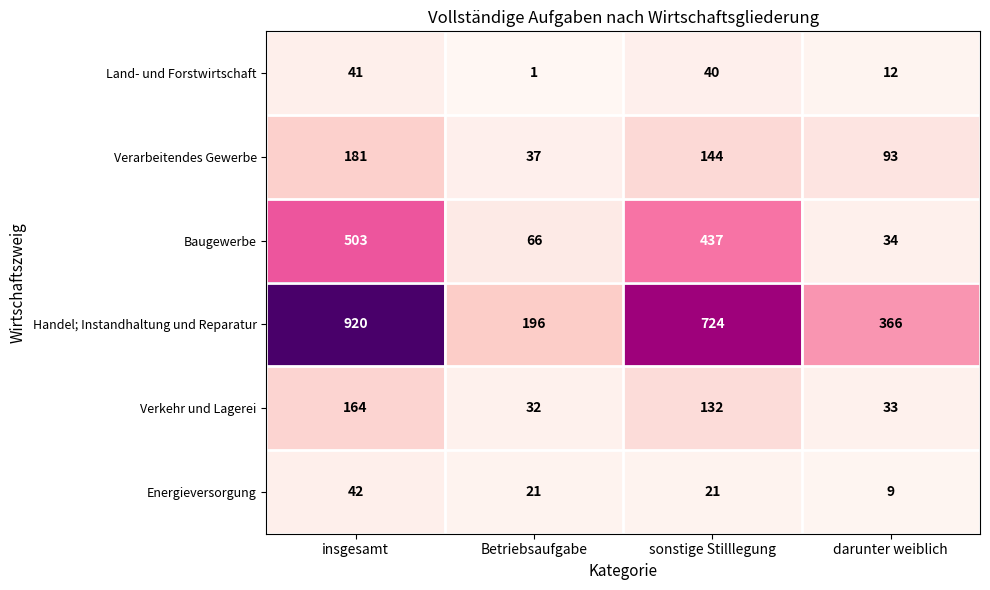

Reading right to left, what are all the values shown in this chart?

Land- und Forstwirtschaft: darunter weiblich=12	sonstige Stilllegung=40	Betriebsaufgabe=1	insgesamt=41
Verarbeitendes Gewerbe: darunter weiblich=93	sonstige Stilllegung=144	Betriebsaufgabe=37	insgesamt=181
Baugewerbe: darunter weiblich=34	sonstige Stilllegung=437	Betriebsaufgabe=66	insgesamt=503
Handel; Instandhaltung und Reparatur: darunter weiblich=366	sonstige Stilllegung=724	Betriebsaufgabe=196	insgesamt=920
Verkehr und Lagerei: darunter weiblich=33	sonstige Stilllegung=132	Betriebsaufgabe=32	insgesamt=164
Energieversorgung: darunter weiblich=9	sonstige Stilllegung=21	Betriebsaufgabe=21	insgesamt=42